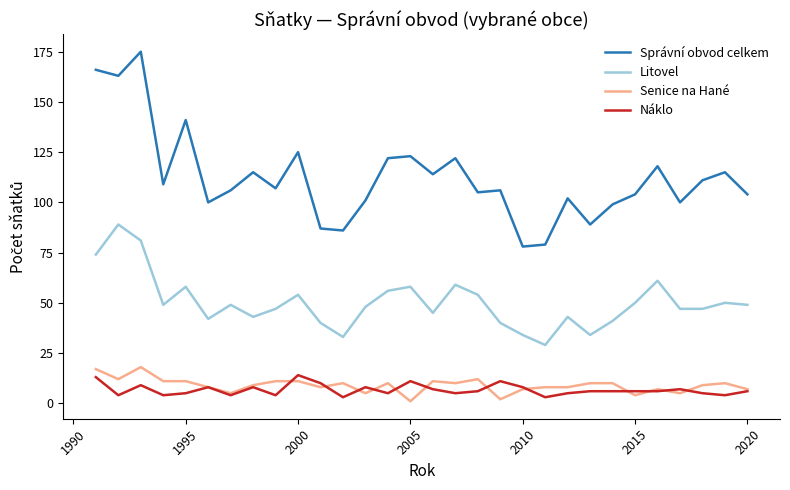

Which series has the largest total across all categories?

Správní obvod celkem